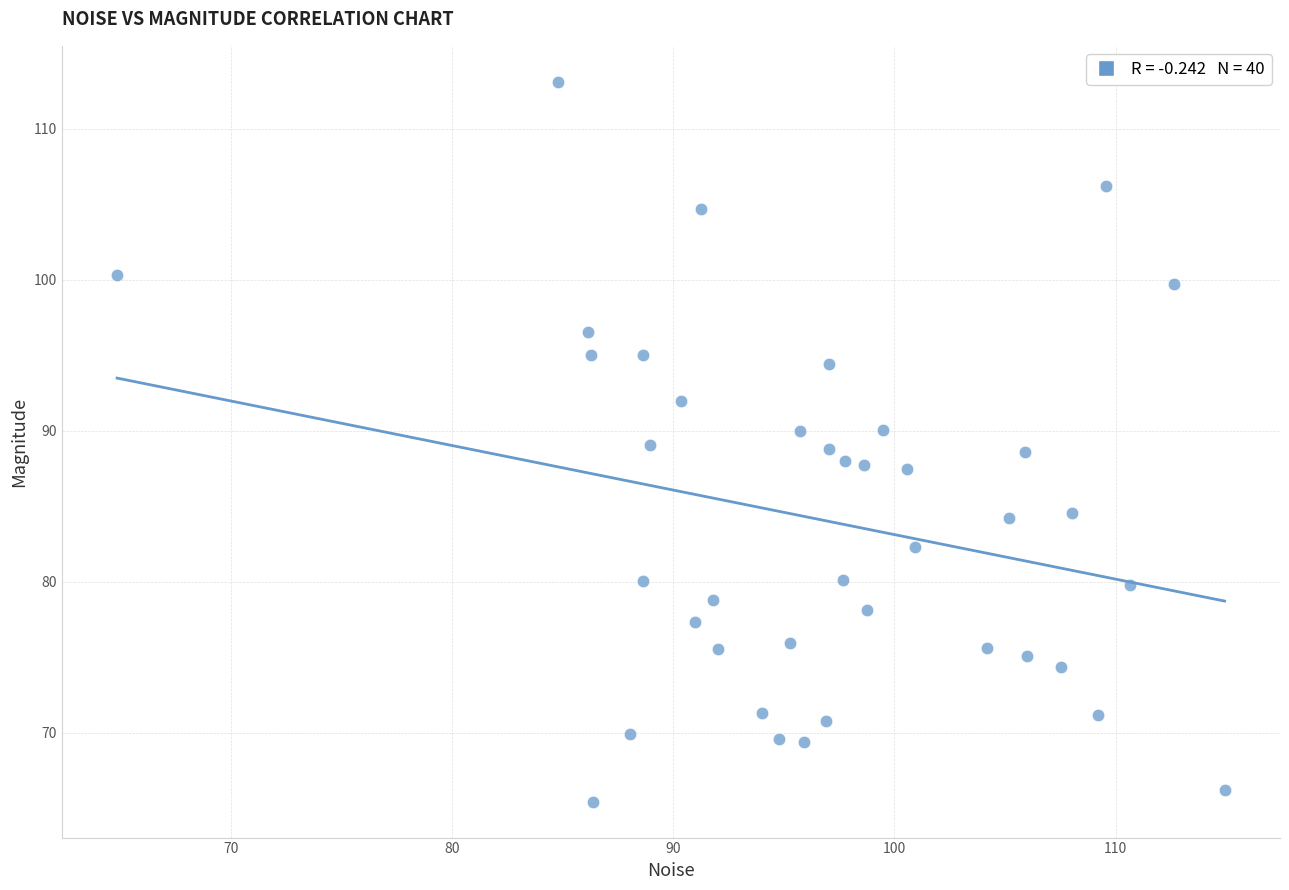

What is the range of Y values (max minus min)?

47.7